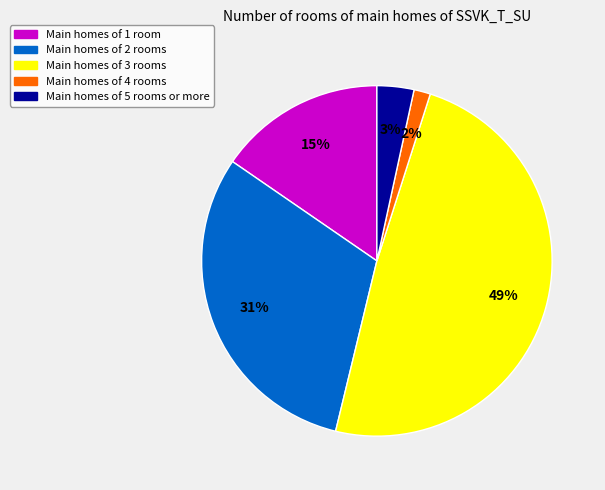

Is there a majority slice in this chart?

No